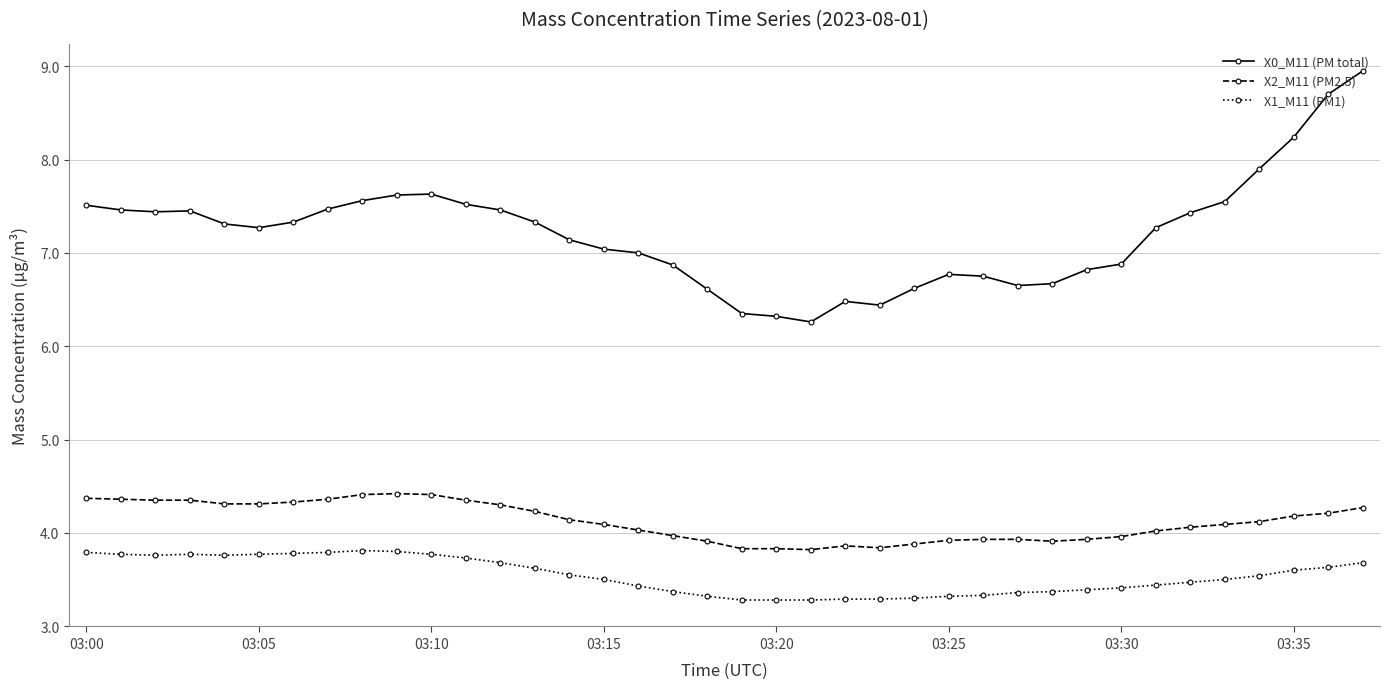

True or false: X2_M11 (PM2.5) has more than 0 points higher than both neighbors.

True